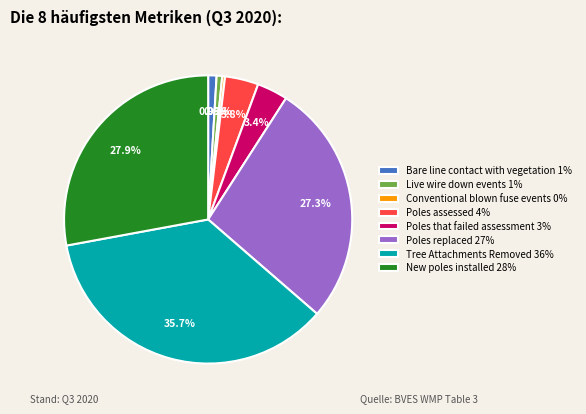

Which has a higher value, Live wire down events or Poles assessed?

Poles assessed